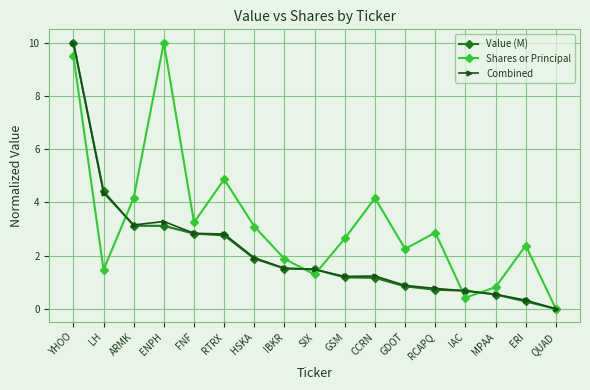

What value does the Combined series have at RCAPQ?

0.8